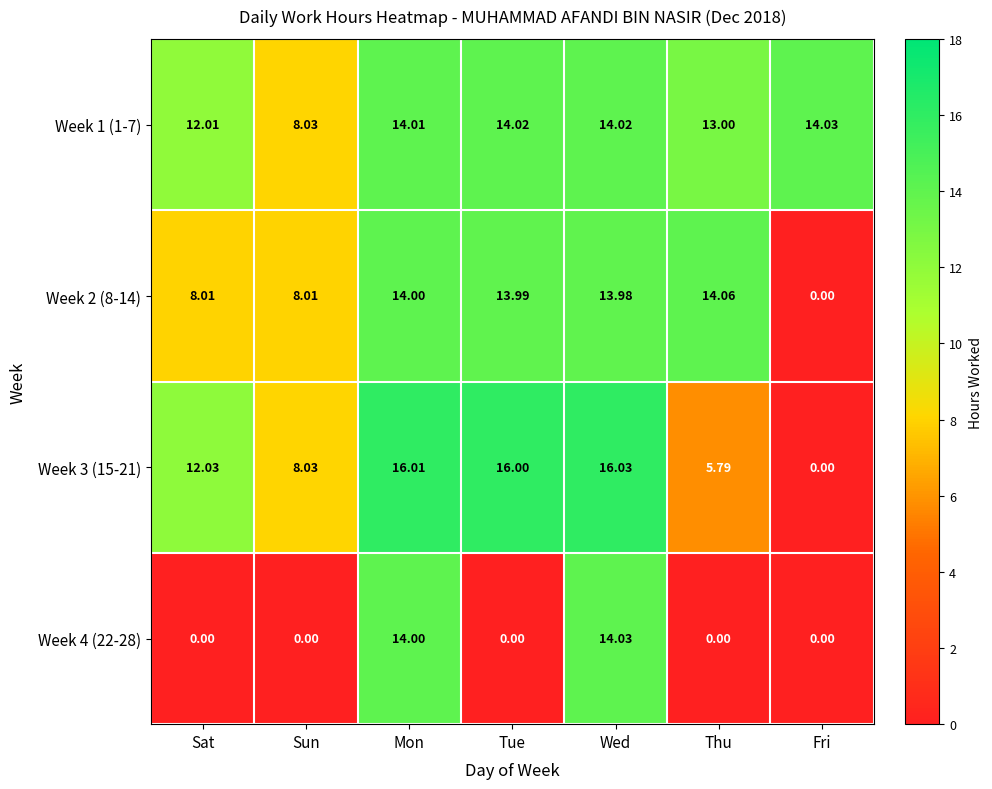

Rank the categories by Week 3 (15-21) value from highest to lowest.

Wed, Mon, Tue, Sat, Sun, Thu, Fri